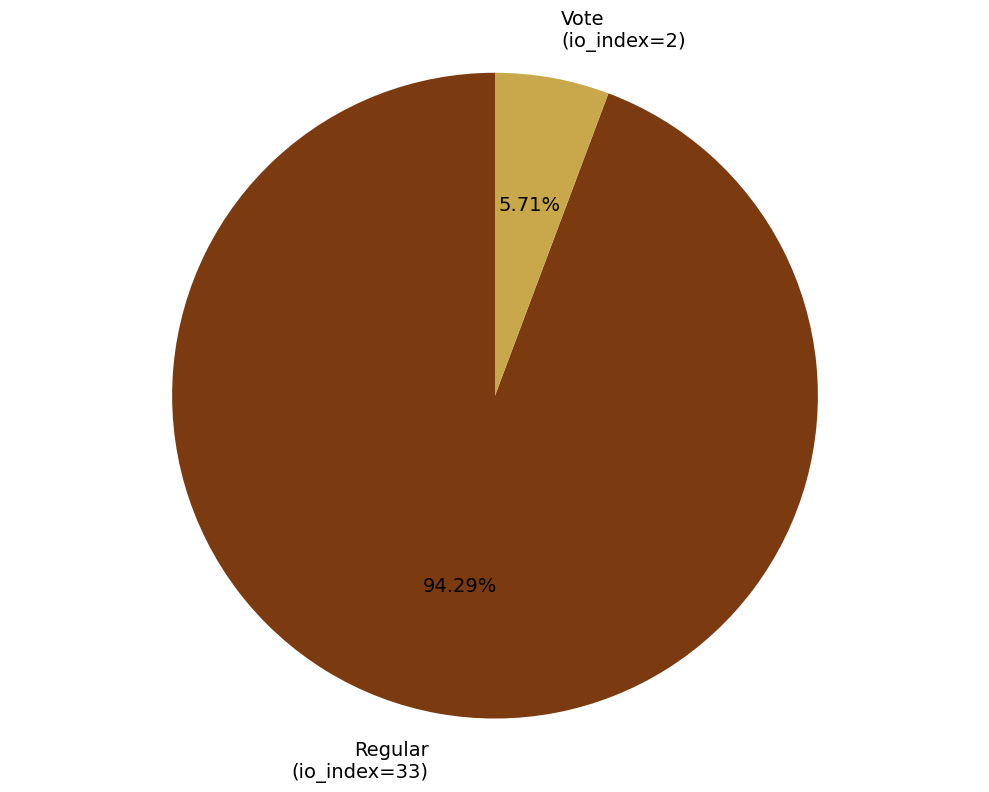

Rank the categories by value from highest to lowest.

Regular (io_index=33), Vote (io_index=2)